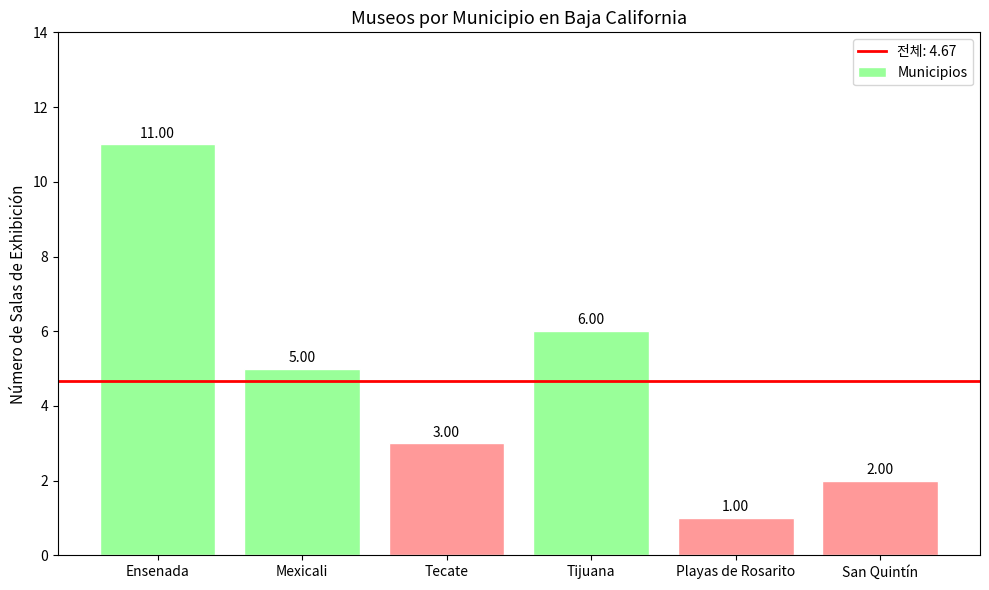

True or false: the data shows 11 at Ensenada.

True